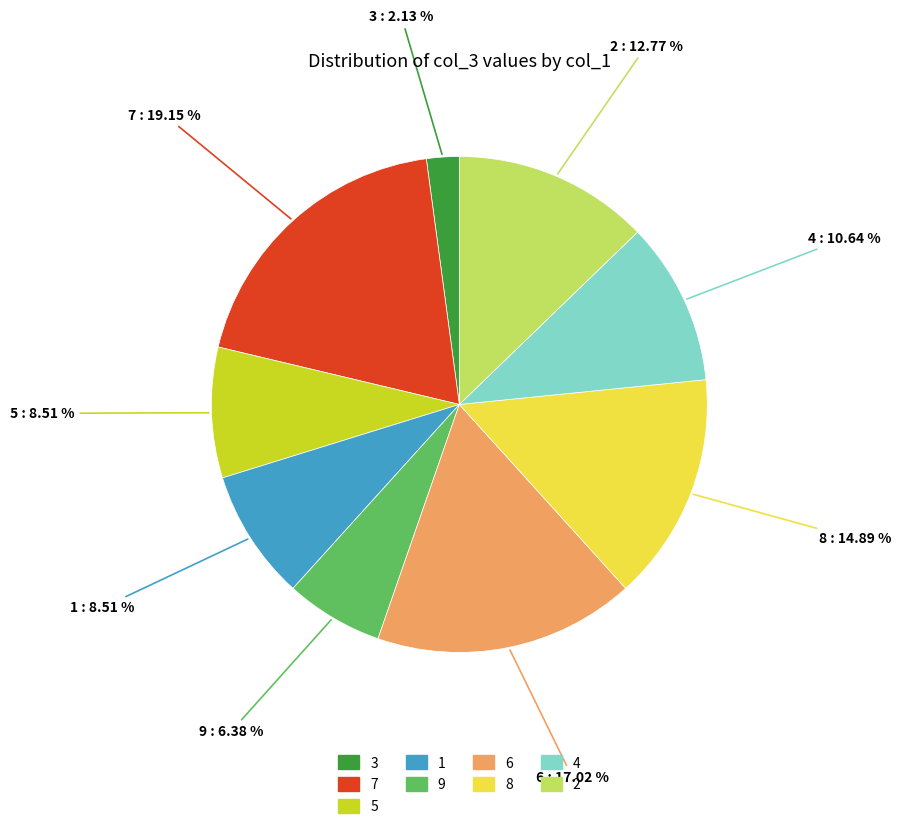

Between 7 and 1, which is larger?

7